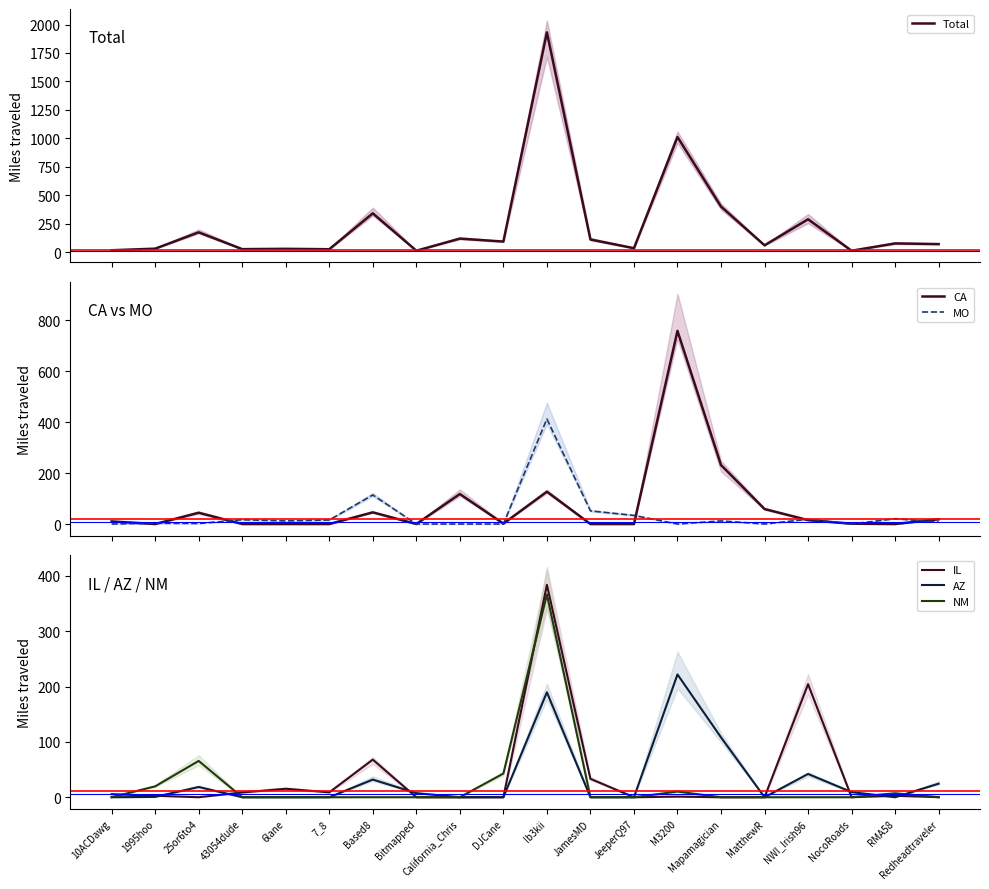

What is the total value across all series at 1995hoo?

55.6